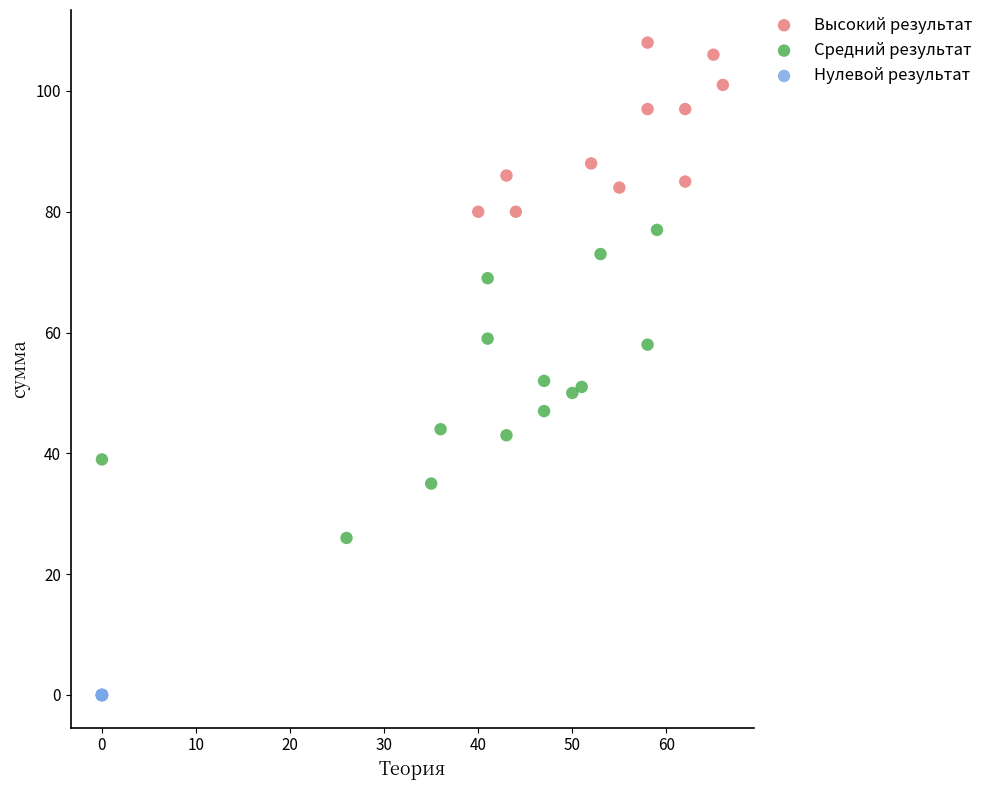

Which series contains the highest Y value?

Высокий результат